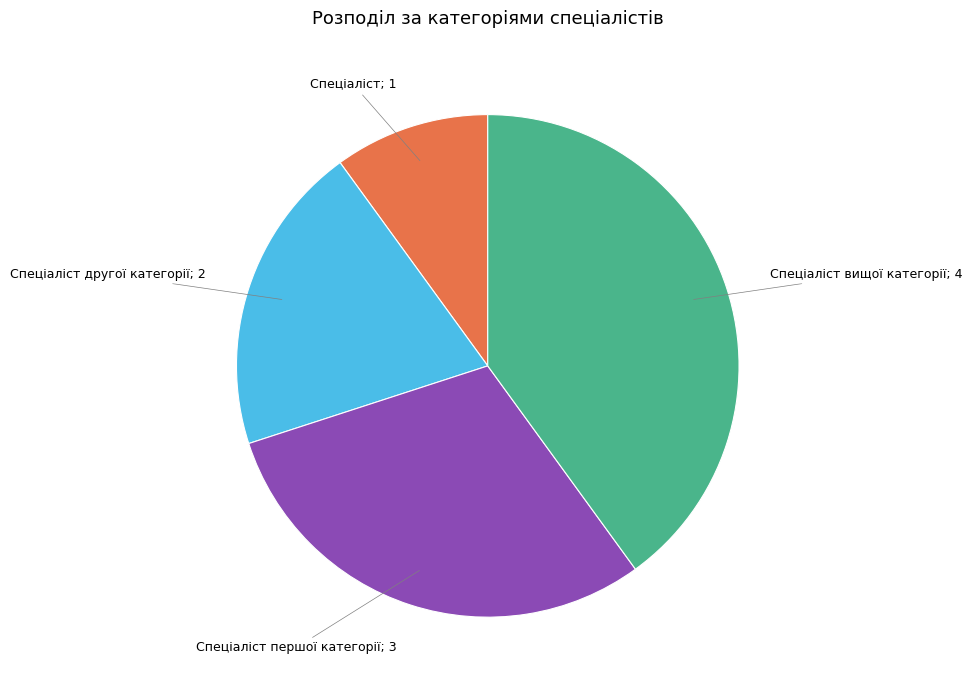

Is there a majority slice in this chart?

No